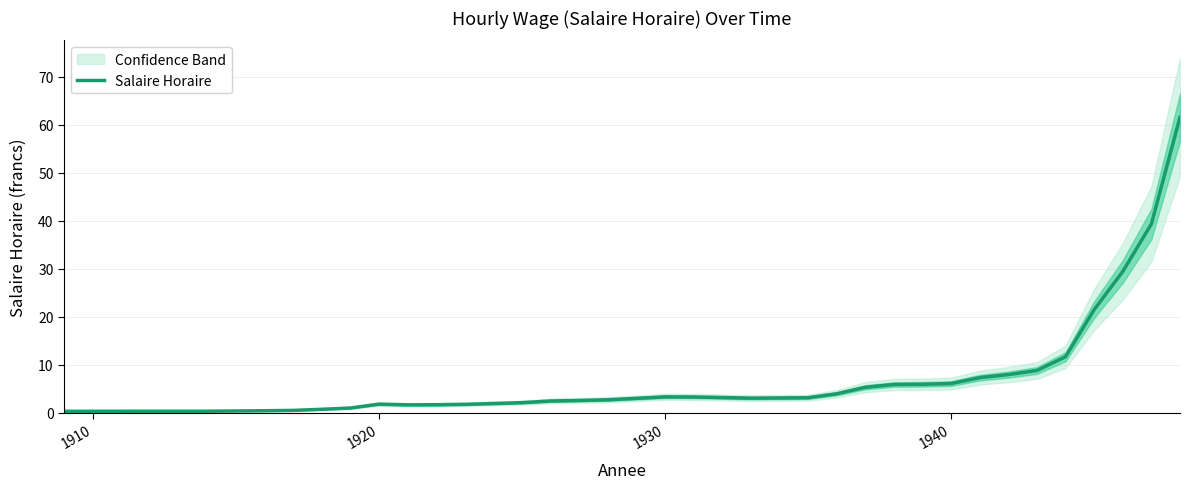

What is the maximum value for Salaire Horaire?

61.6